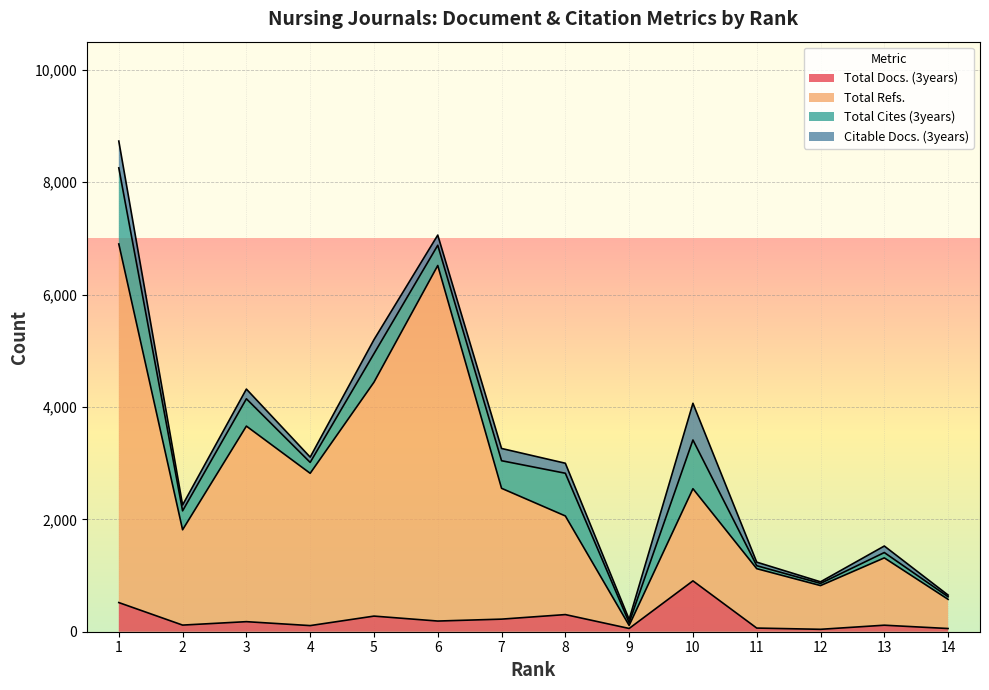

Does the chart display data point markers on the line(s)?

No